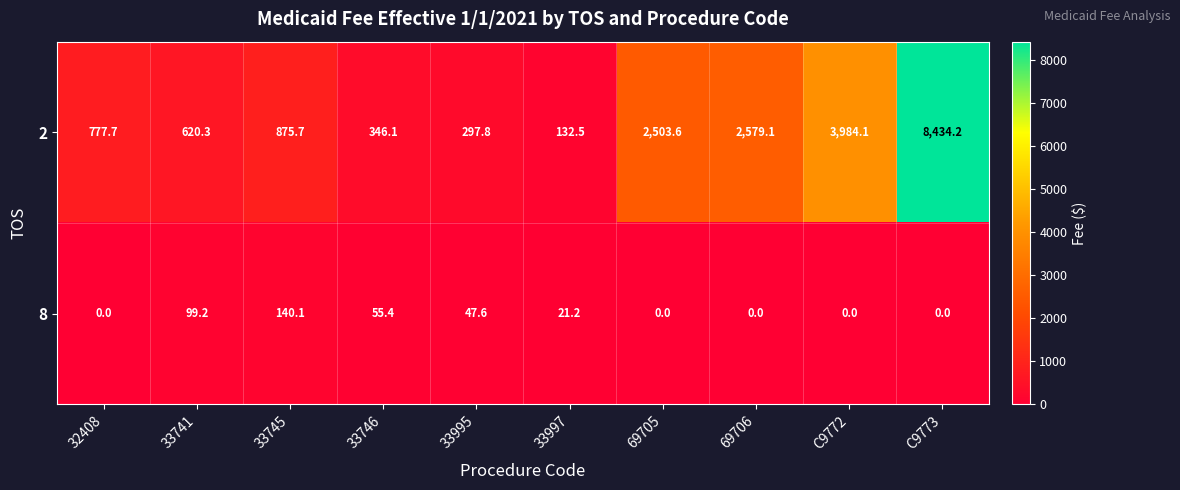

What is the sum of the 8 values at 69706 and 33741?

99.2